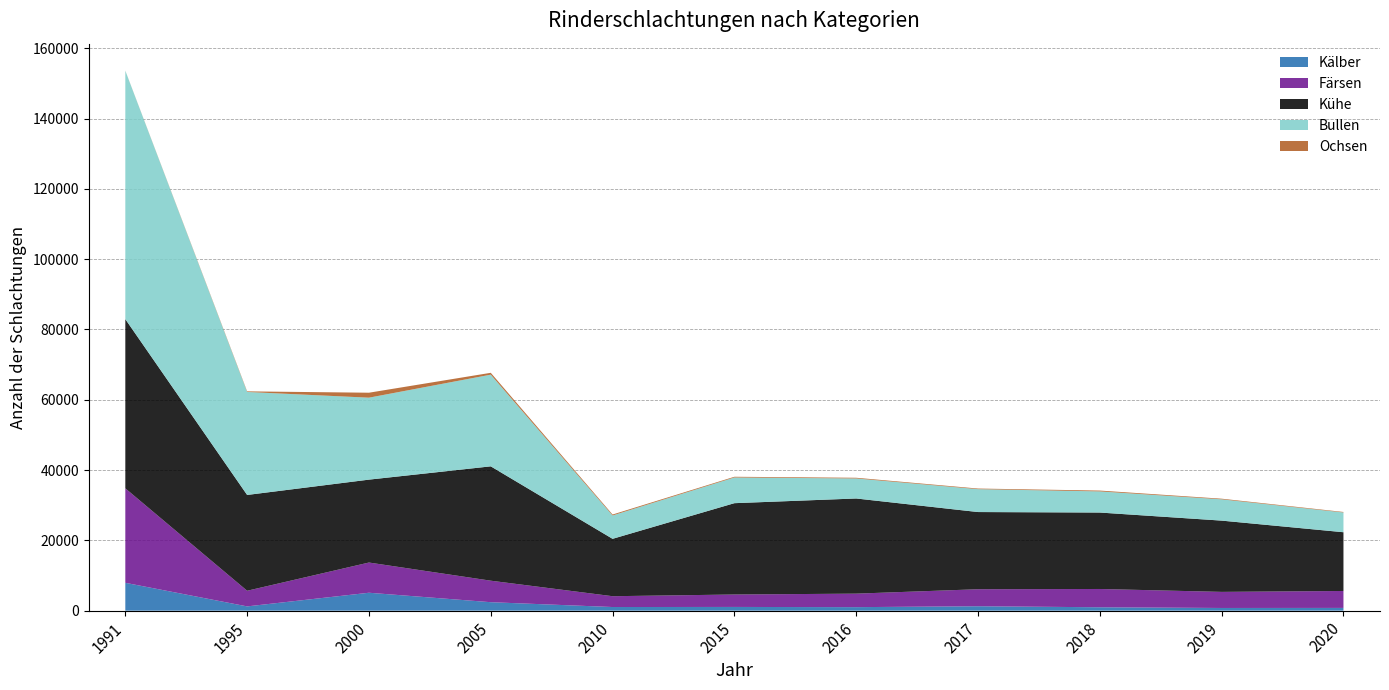

Reading right to left, list all the values displayed in this chart.

Kälber: 2020=781	2019=763	2018=965	2017=1259	2016=1000	2015=1058	2010=1034	2005=2408	2000=5096	1995=1214	1991=7923
Färsen: 2020=4821	2019=4579	2018=5202	2017=4837	2016=3840	2015=3537	2010=3077	2005=6117	2000=8595	1995=4450	1991=26874
Kühe: 2020=16710	2019=20274	2018=21745	2017=21958	2016=27071	2015=25981	2010=16325	2005=32529	2000=23582	1995=27251	1991=48134
Bullen: 2020=5622	2019=6053	2018=6012	2017=6508	2016=5695	2015=7314	2010=6647	2005=26081	2000=23314	1995=29299	1991=70654
Ochsen: 2020=140	2019=182	2018=237	2017=176	2016=198	2015=198	2010=265	2005=526	2000=1412	1995=168	1991=27